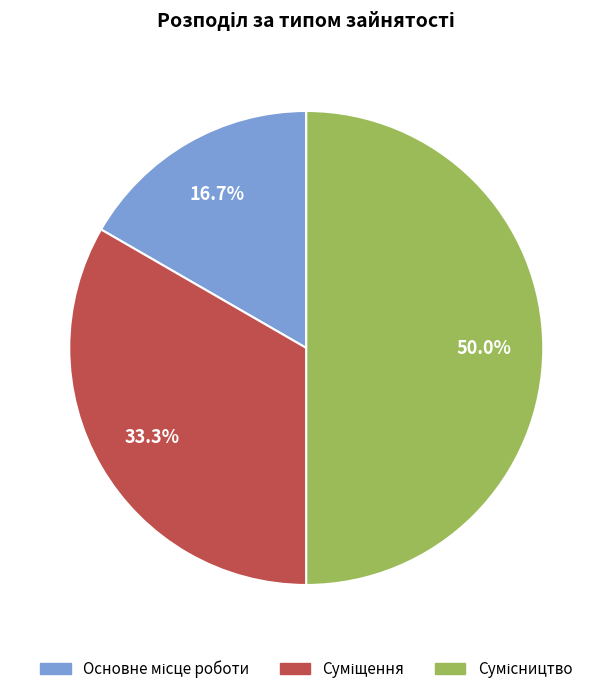

Is the sum of Сумісництво and Суміщення greater than half?

Yes